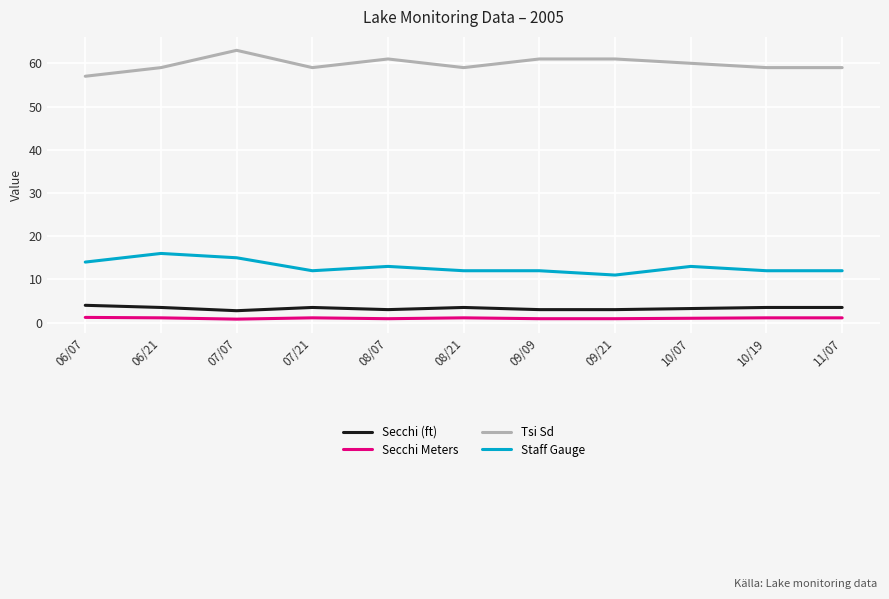

What is the sum of all Secchi (ft) values?

36.5